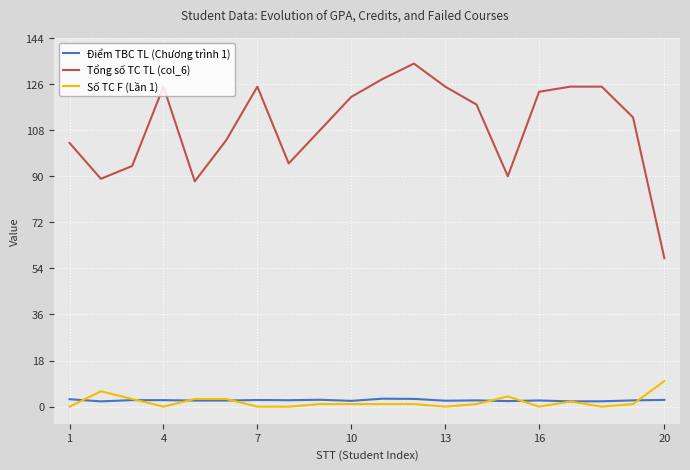

True or false: Điểm TBC TL (Chương trình 1) has more than 1 interior local peaks.

True